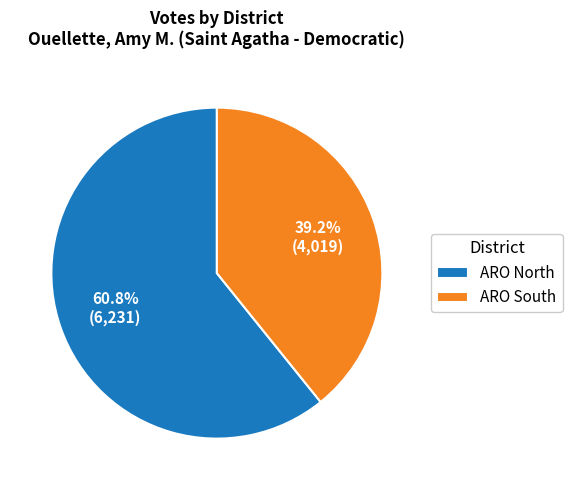

Combined, what portion of the pie is ARO South and ARO North?

100.0%